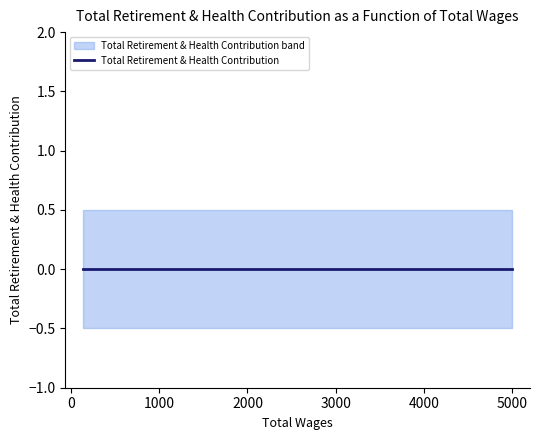

What is the label of the 1st point from the left?

134.0